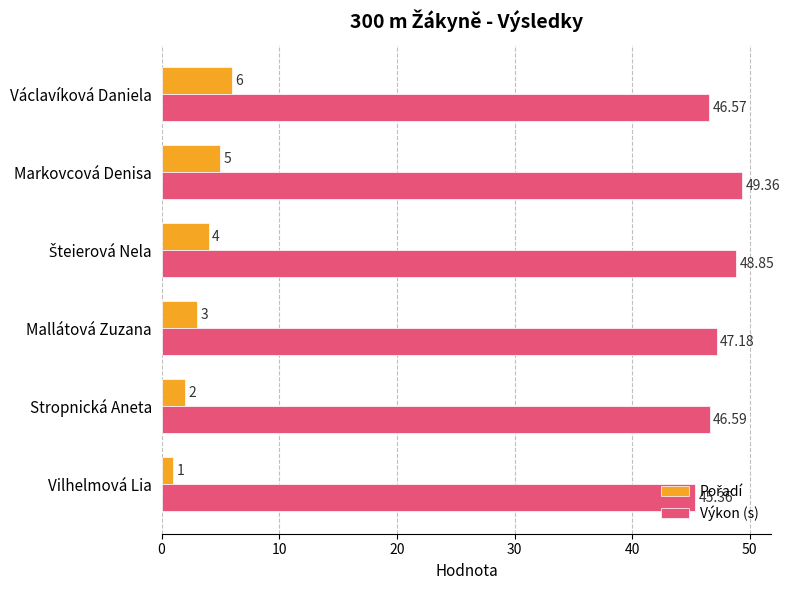

At which label does Výkon (s) reach its peak?

Markovcová Denisa